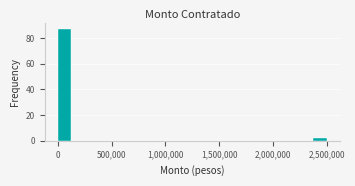

Around what value on the x-axis is the tallest bar? Give the approximate position of its centre, as read against the axis.

50000